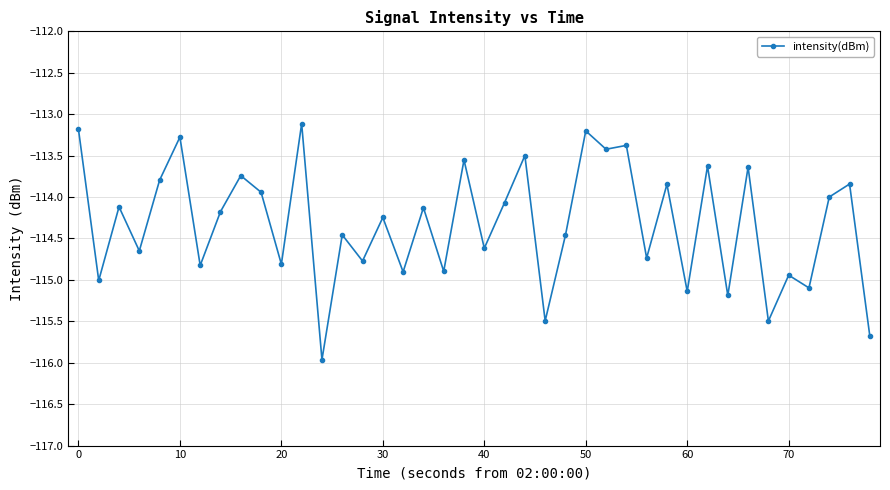

True or false: the data has more than 0 interior local peaks.

True